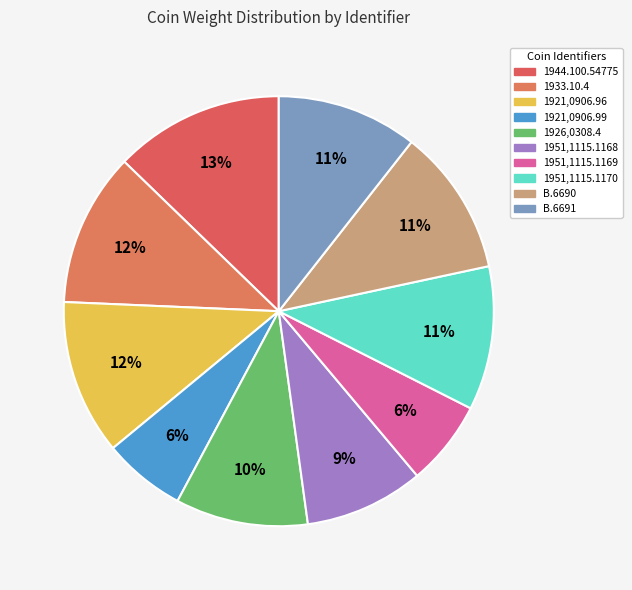

How many slices are in this pie chart?

10